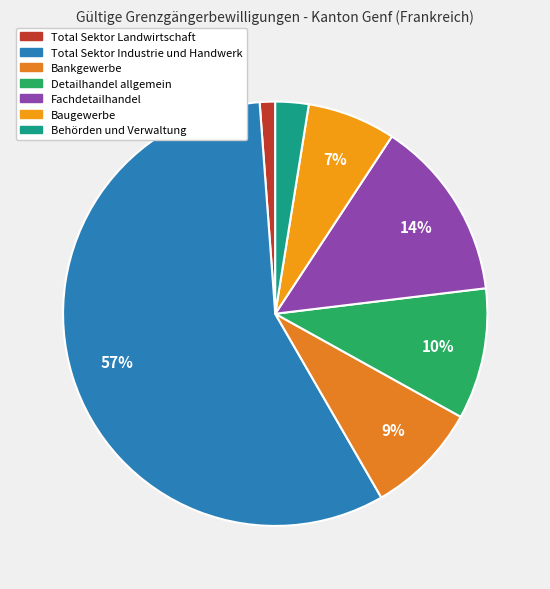

Which has a higher value, Behörden und Verwaltung or Detailhandel allgemein?

Detailhandel allgemein